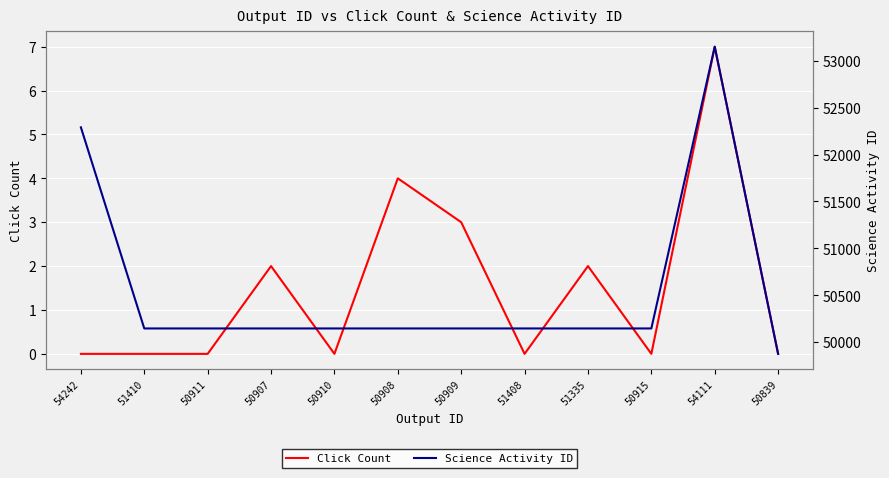

True or false: Click Count has more than 0 points higher than both neighbors.

True